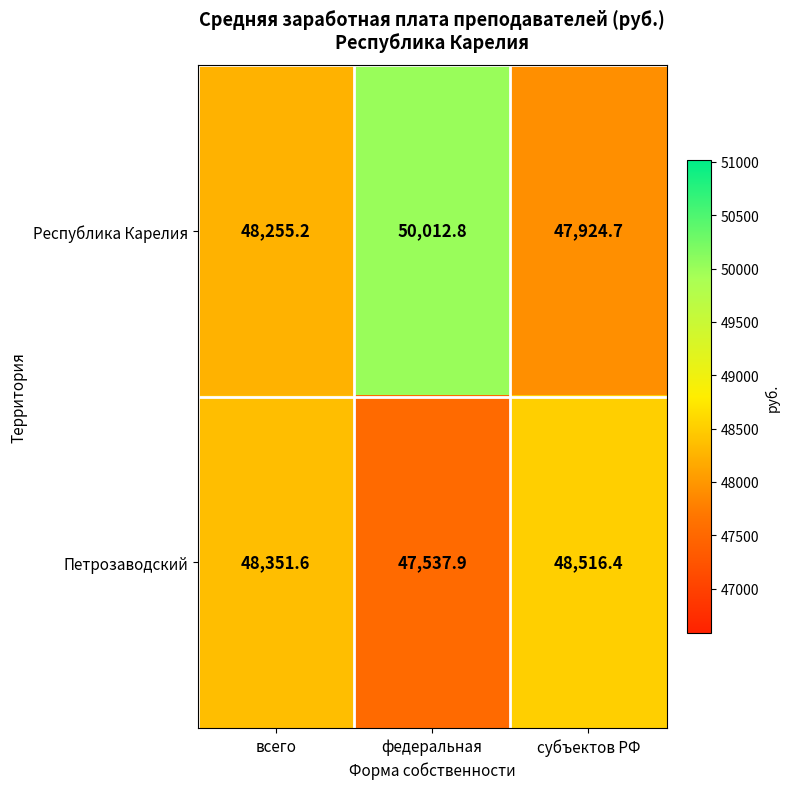

Which series changed the most between всего and федеральная?

Республика Карелия